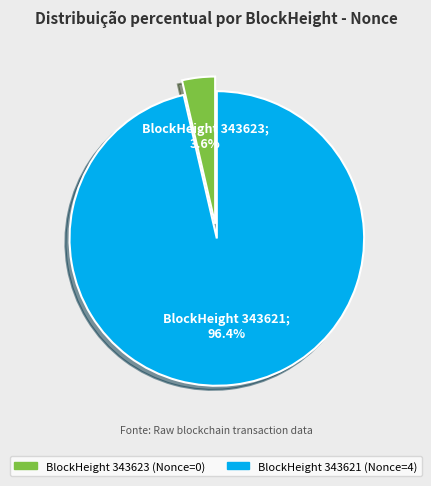

Is there any slice that represents more than half of the pie?

Yes